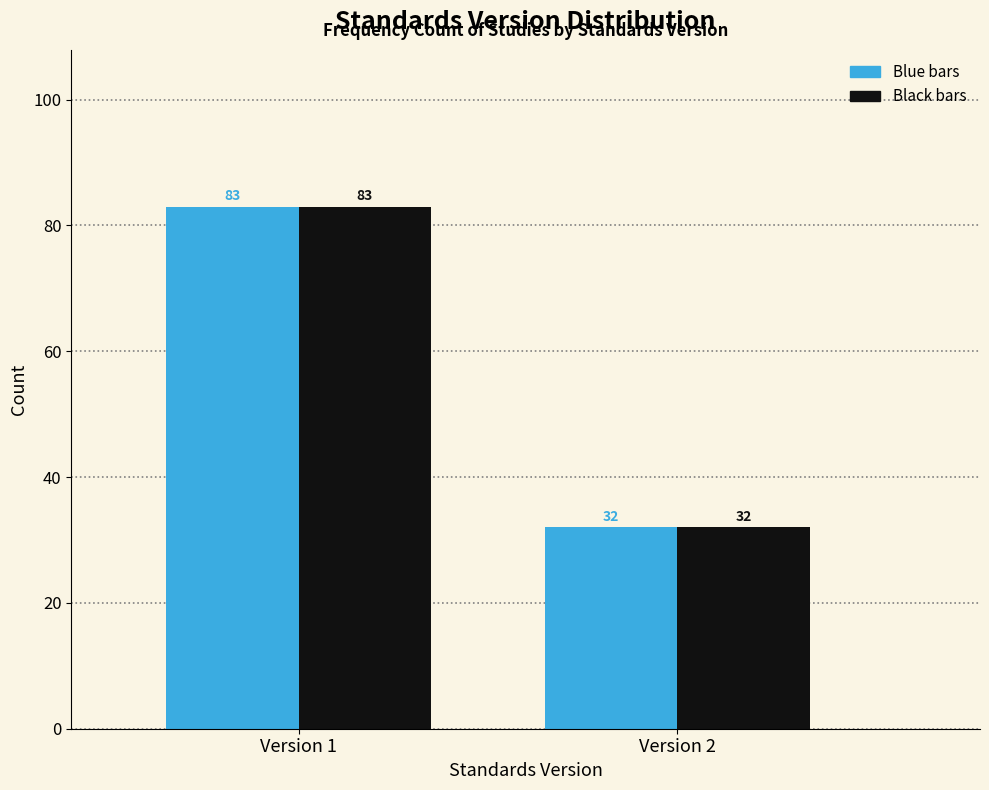

At which category does the chart reach its peak across all series?

Version 1